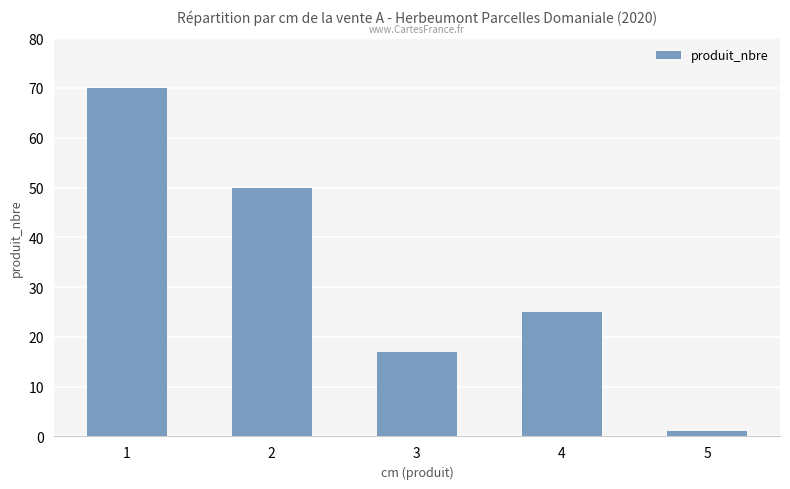

What is the difference between the second highest and second lowest values?

33